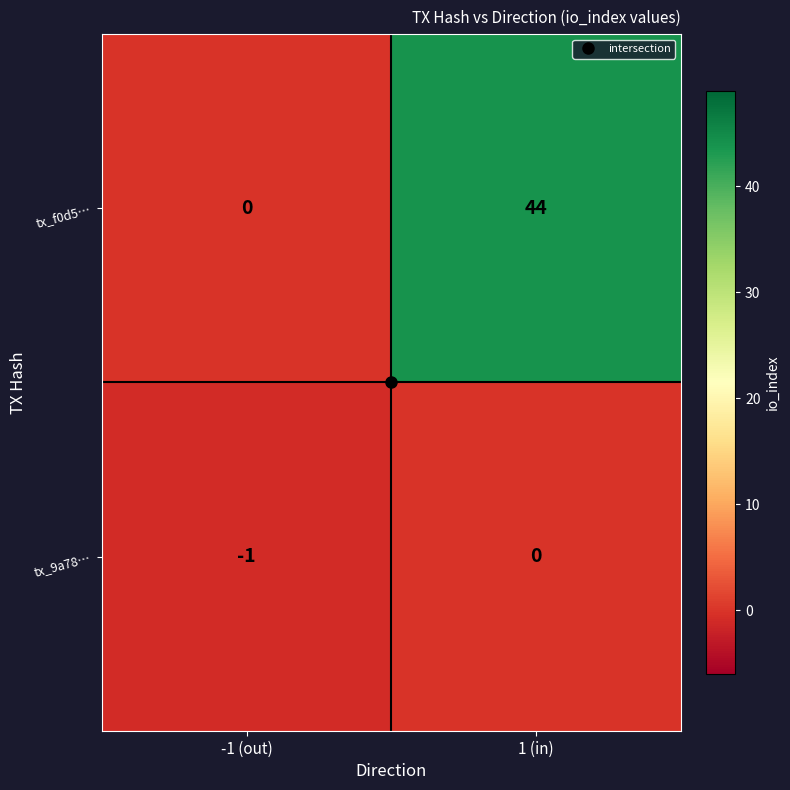

Which series changed the most between -1 (out) and 1 (in)?

tx_f0d5…